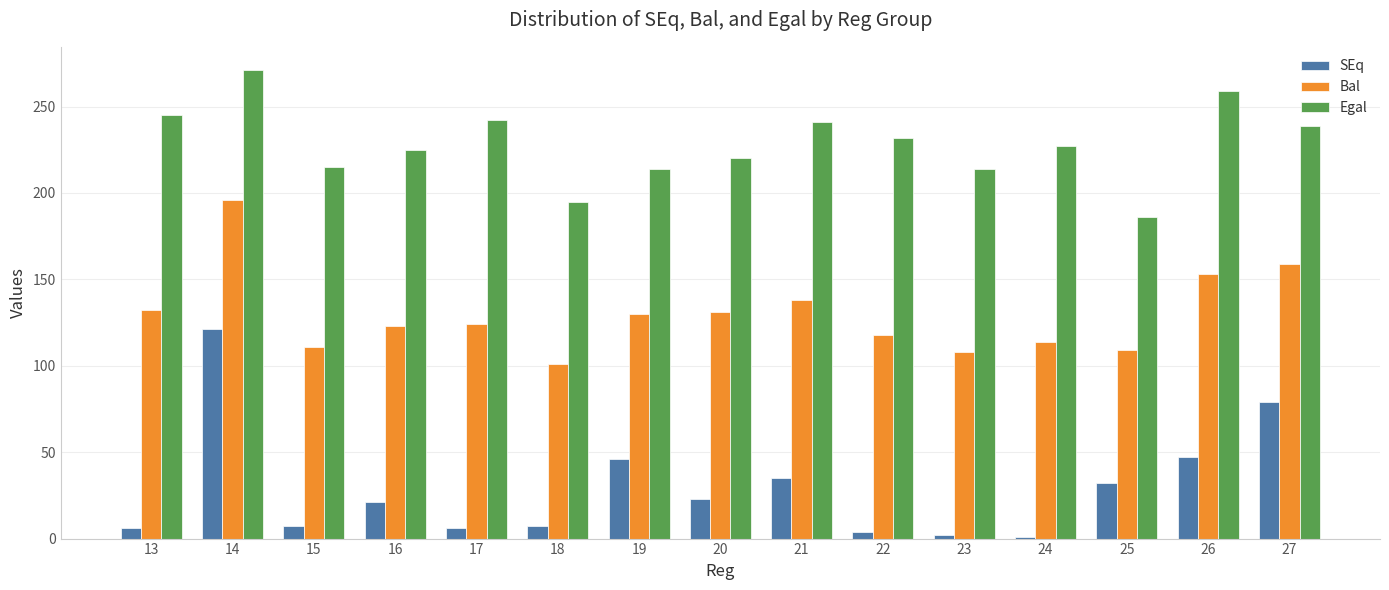

At which label does Bal reach its minimum?

18